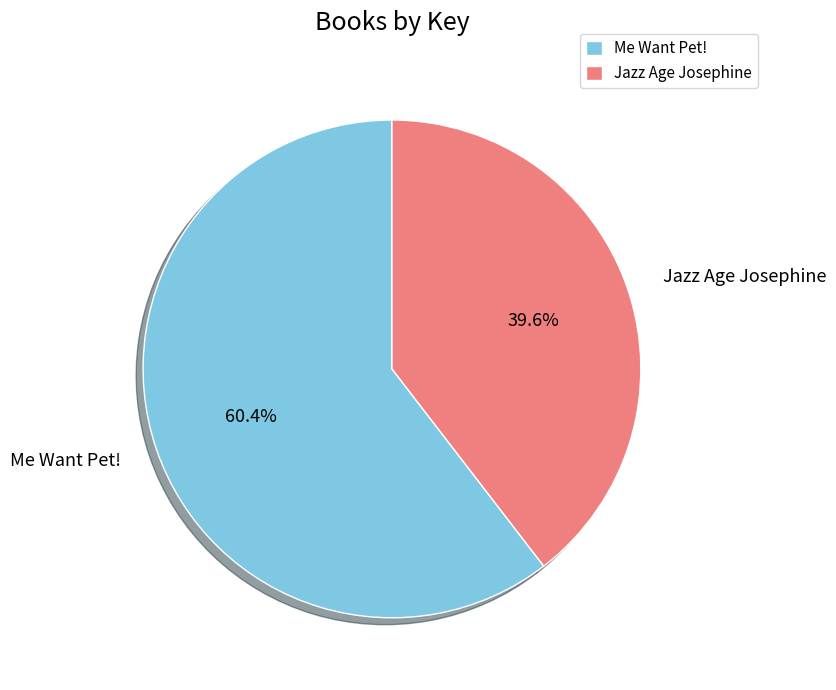

Approximately how many times larger is the value at Jazz Age Josephine compared to Me Want Pet!?

0.7